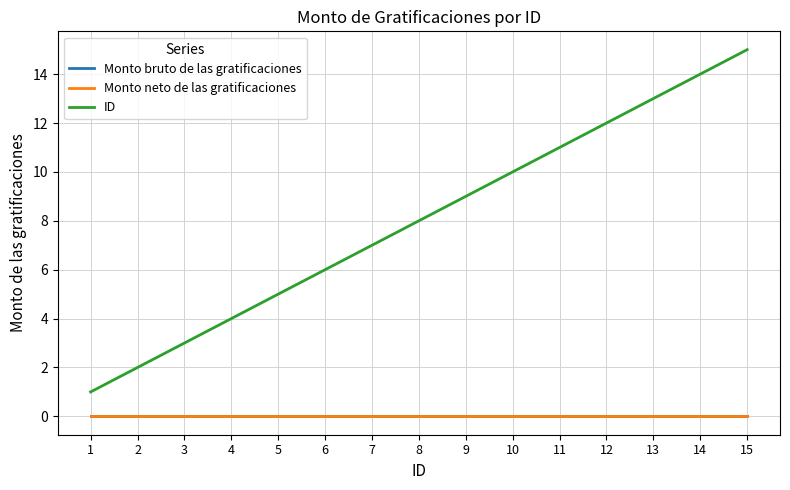

At which category does the chart reach its minimum across all series?

1